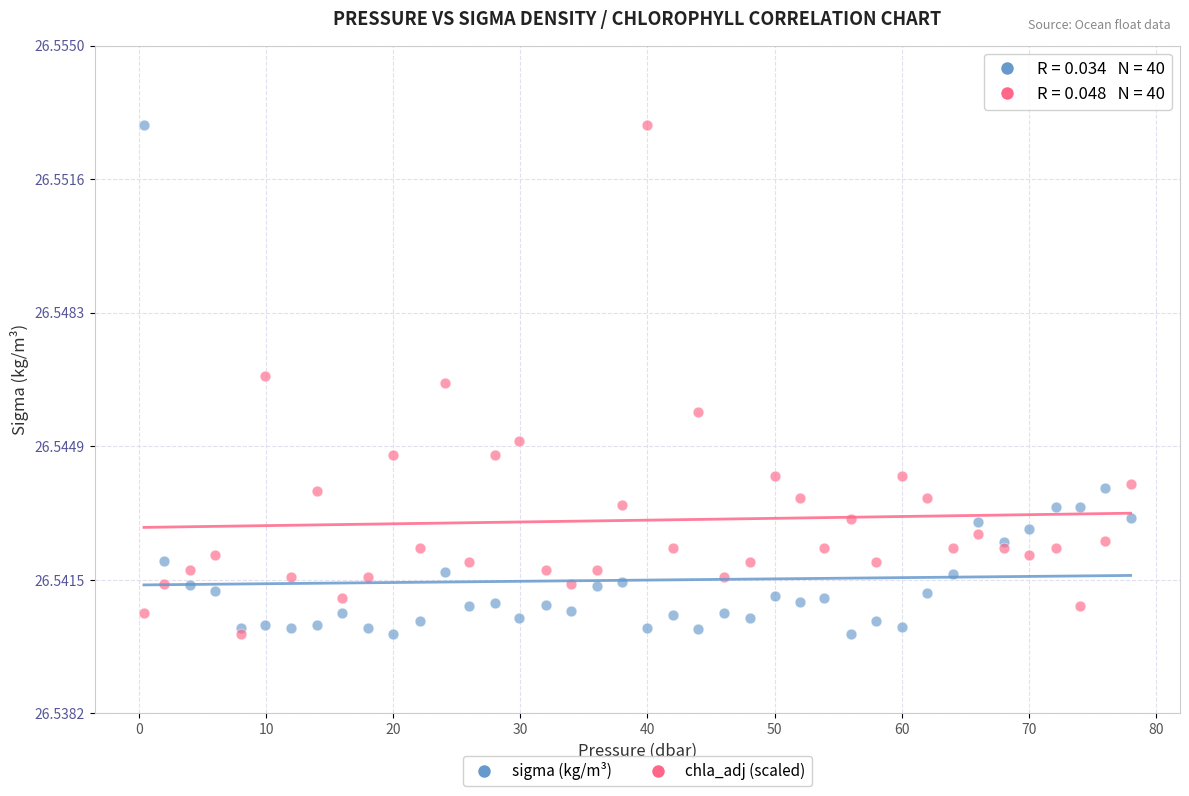

What are all the series names shown in the legend?

sigma (kg/m³), chla_adj (scaled)